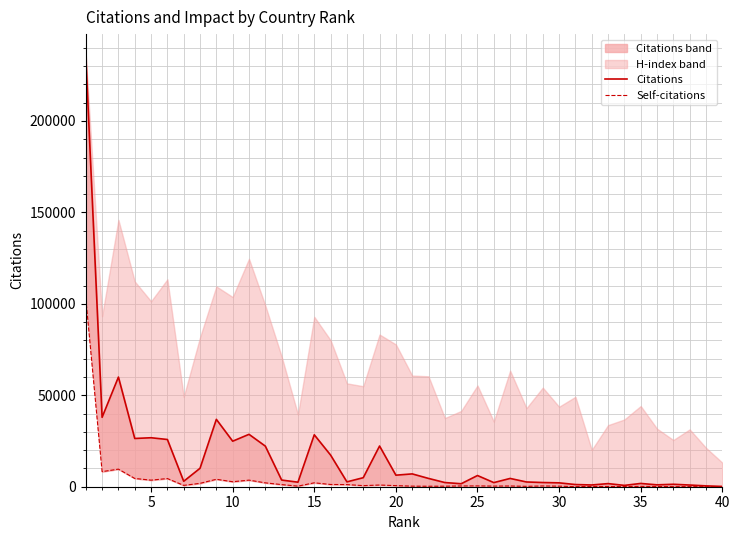

At 35, list the series in order from largest to smallest.

Citations, Self-citations